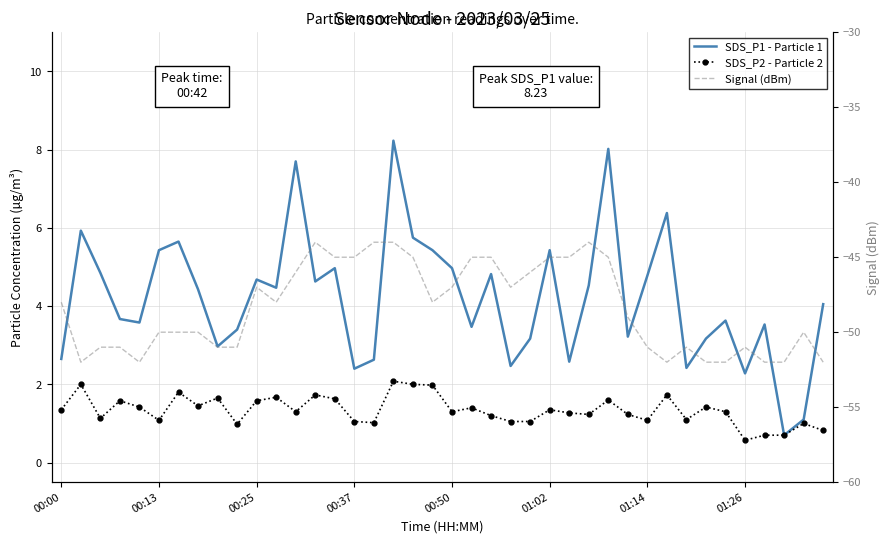

How many values in the SDS_P2 - Particle 2 series exceed 1?

34